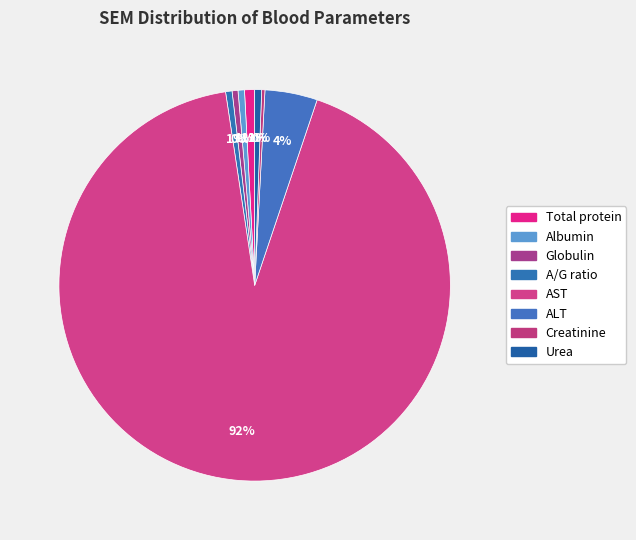

How many segments does this pie chart have?

8